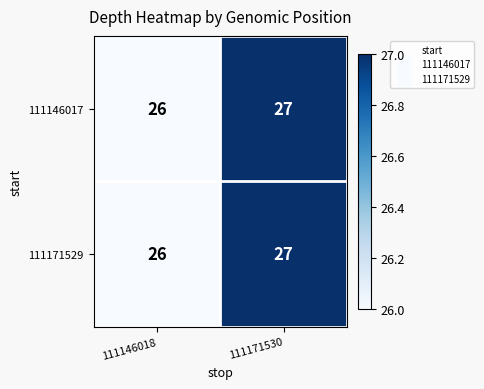

List the labels in order of 111171529 value, smallest first.

111146018, 111171530